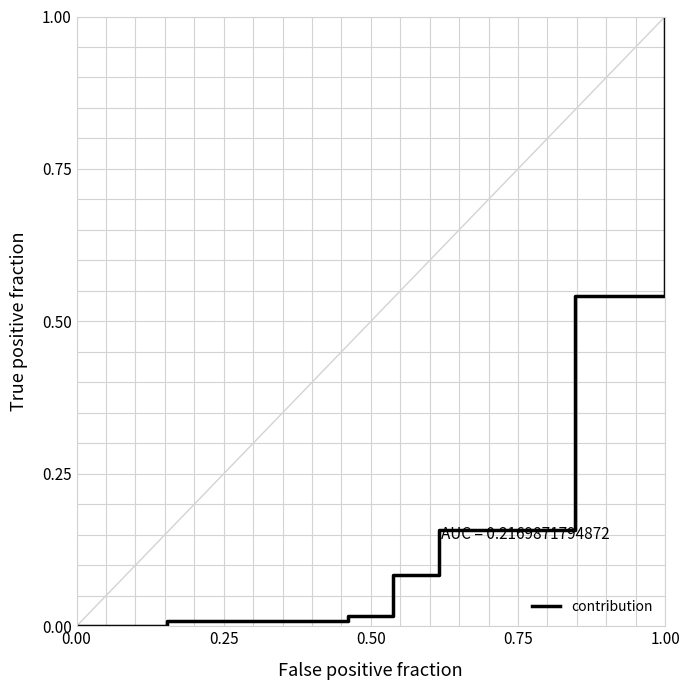

What is the maximum value shown in the chart?

1.0